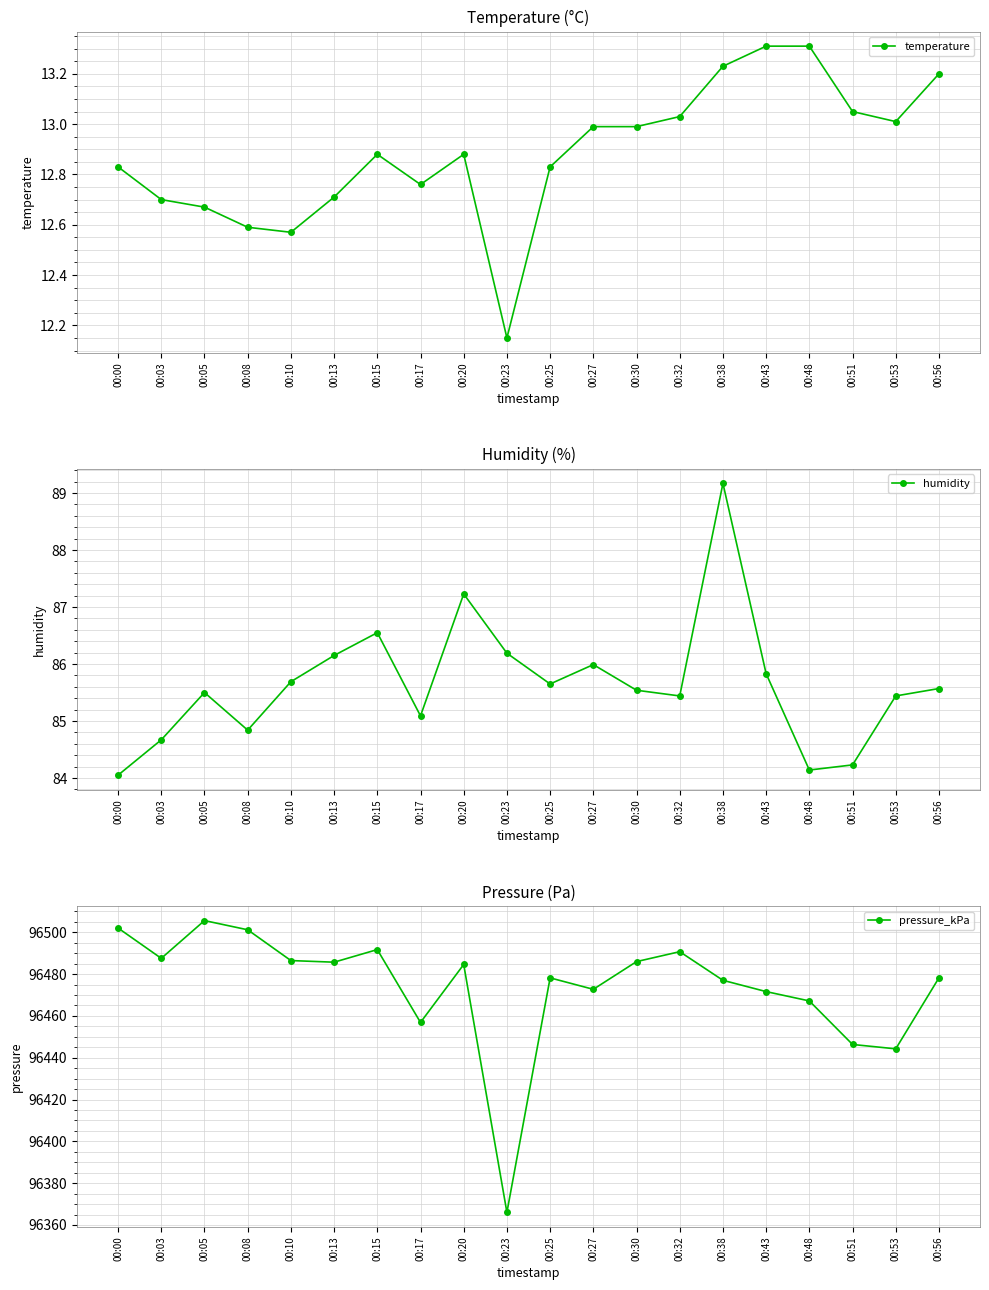

What are all the series names shown in the legend?

temperature, humidity, pressure_kPa